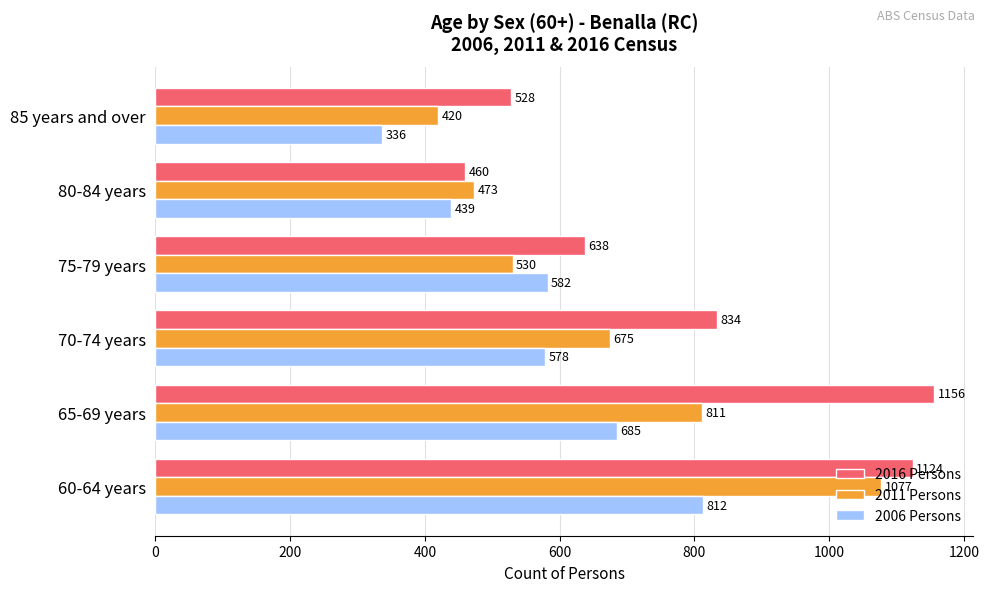

At how many categories does at least one series exceed 797?

3